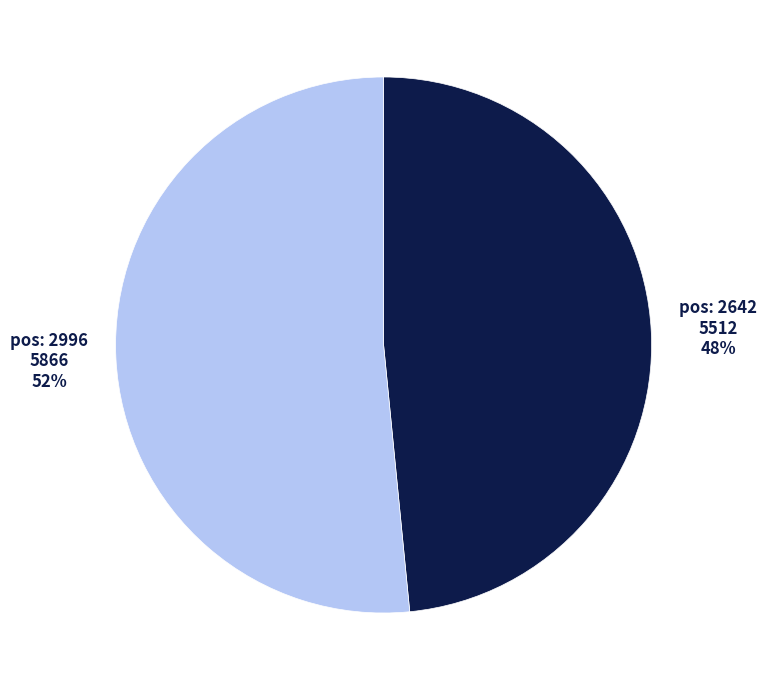

To the nearest percent, what is the average slice percentage?

50%